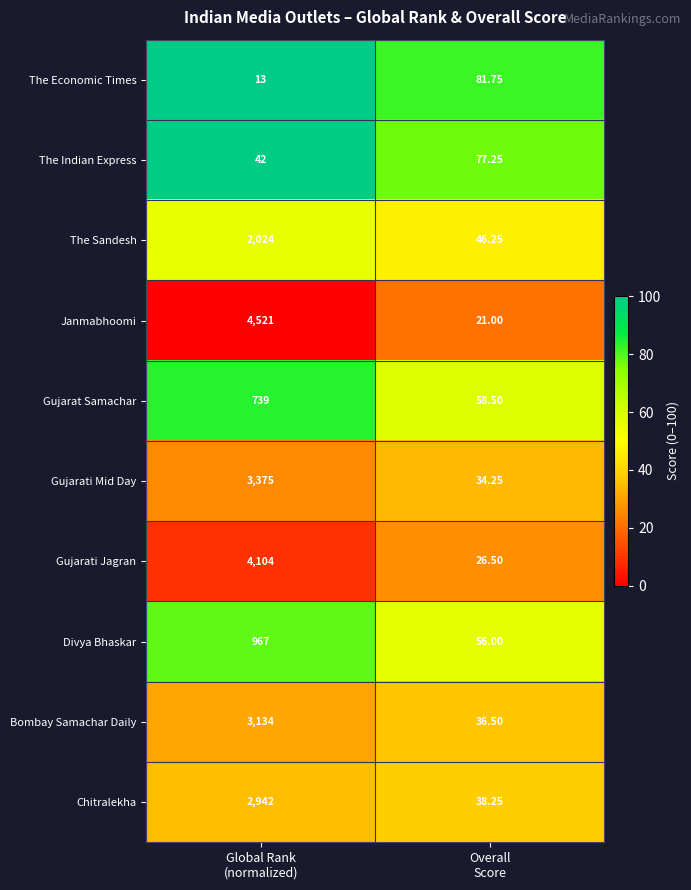

How many series are shown in this chart?

10